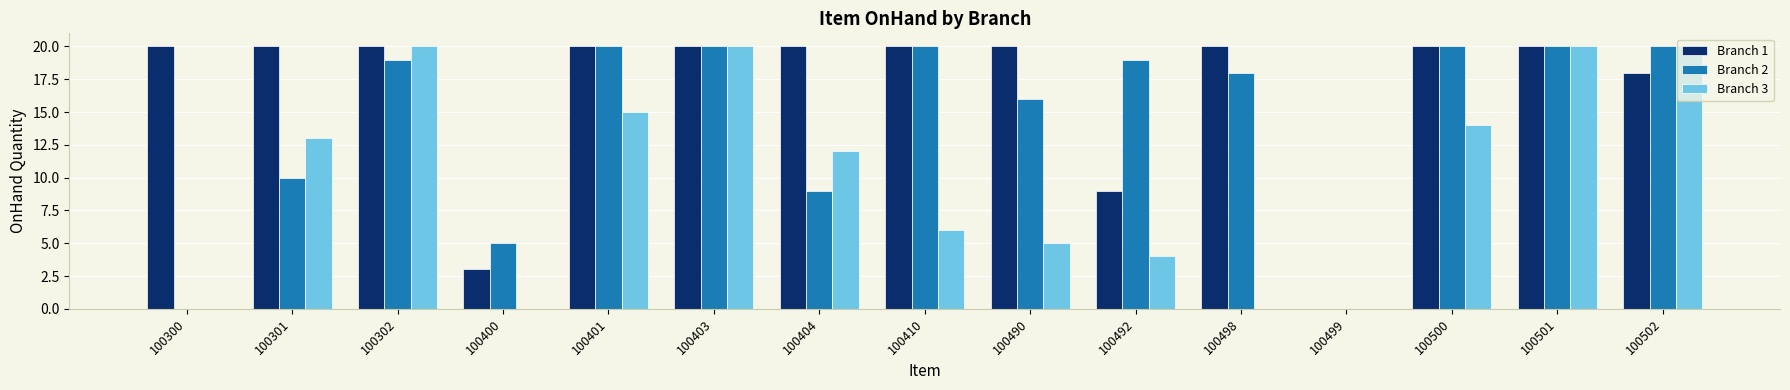

Reading right to left, what are all the values shown in this chart?

Branch 1: 18	20	20	0	20	9	20	20	20	20	20	3	20	20	20
Branch 2: 20	20	20	0	18	19	16	20	9	20	20	5	19	10	0
Branch 3: 20	20	14	0	0	4	5	6	12	20	15	0	20	13	0